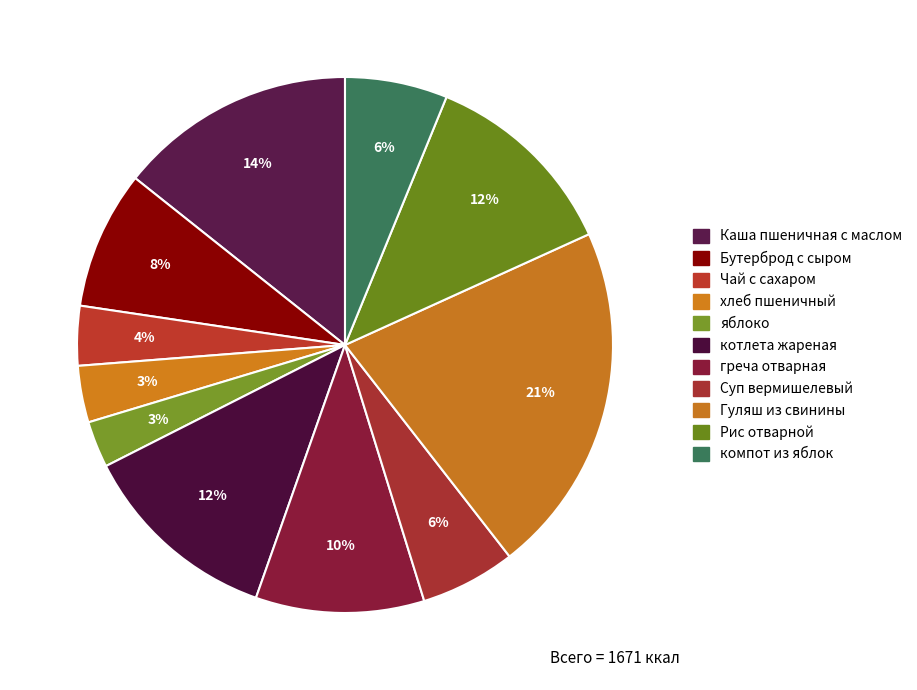

To the nearest percent, what is the difference between the Рис отварной and Чай с сахаром slice percentages?

8%